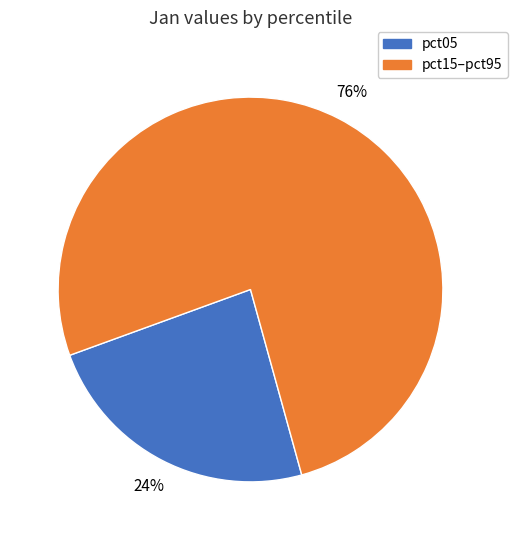

To the nearest percent, what is the average slice percentage?

50%